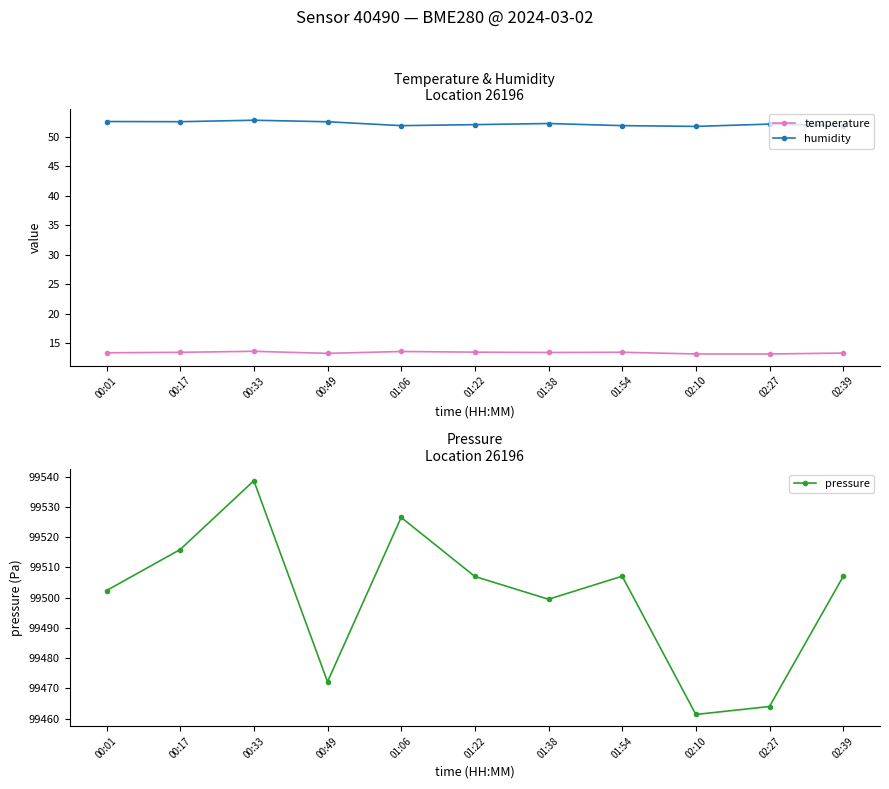

True or false: pressure has a value of 99461.3 at 02:10.

True